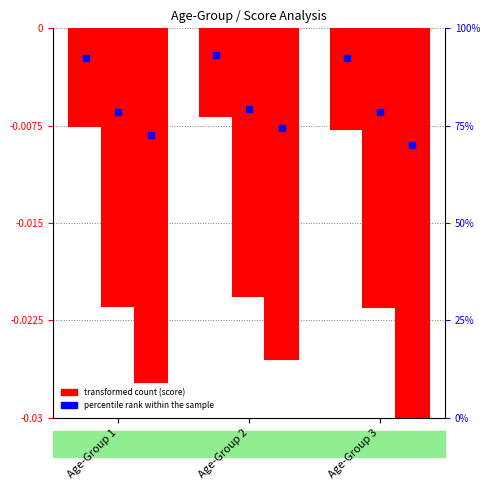

Which has a higher value, Age-Group 2 or Age-Group 1?

Age-Group 2